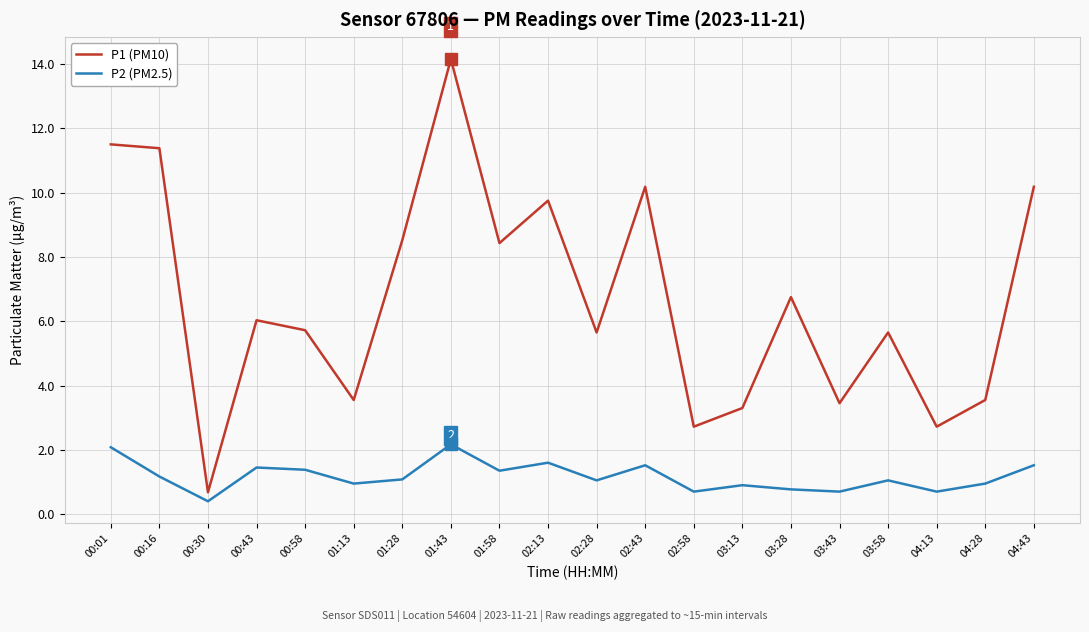

Which label corresponds to the smallest value in the chart?

00:30